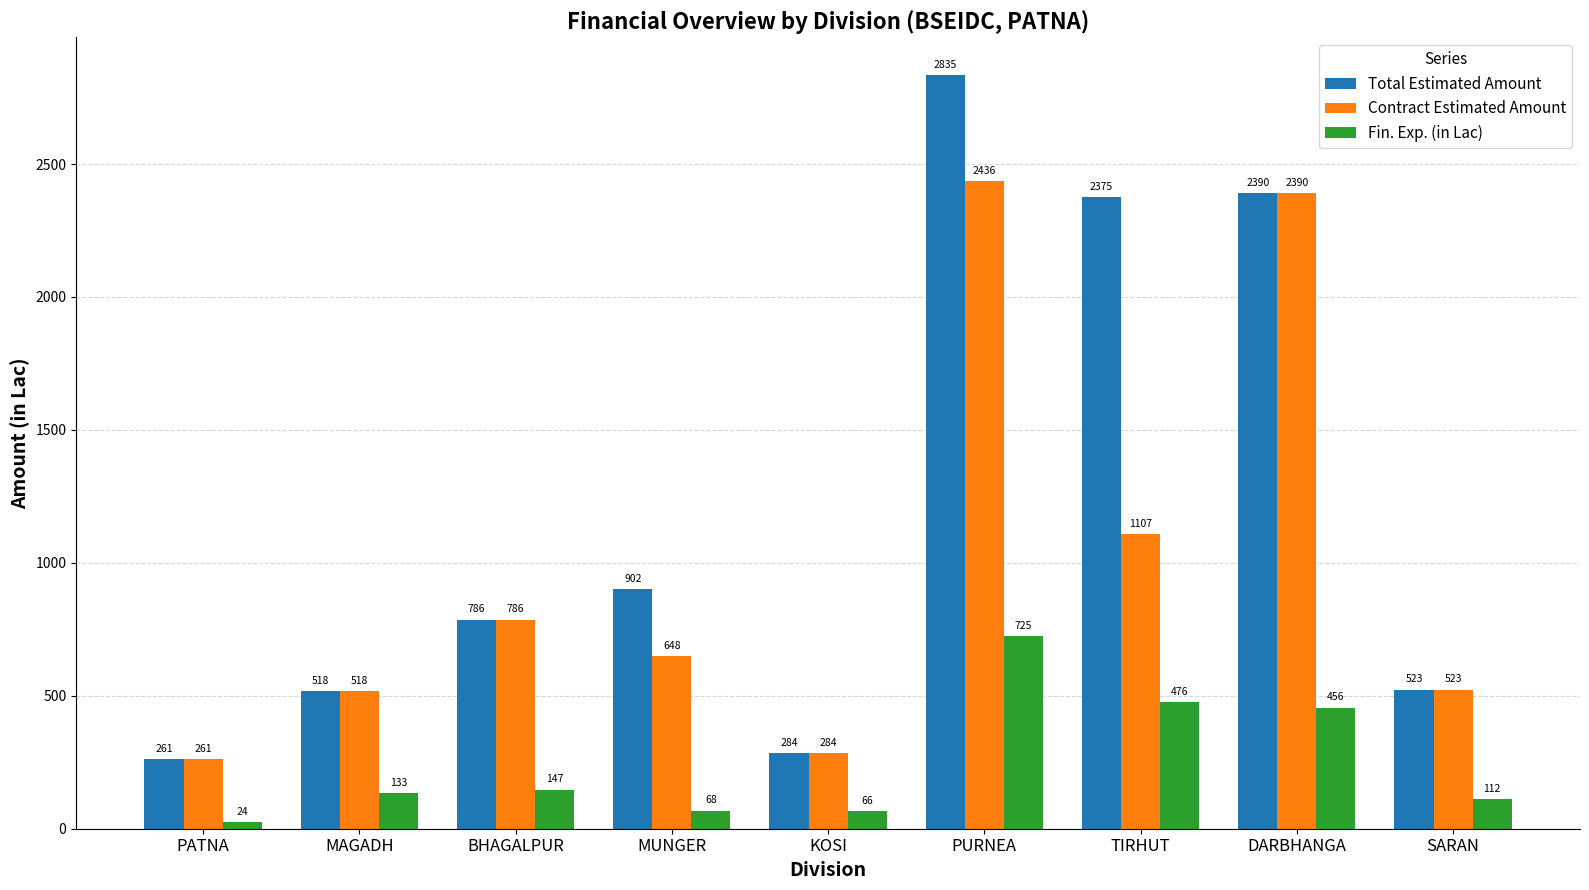

Between PATNA and PURNEA, which series saw the biggest shift?

Total Estimated Amount